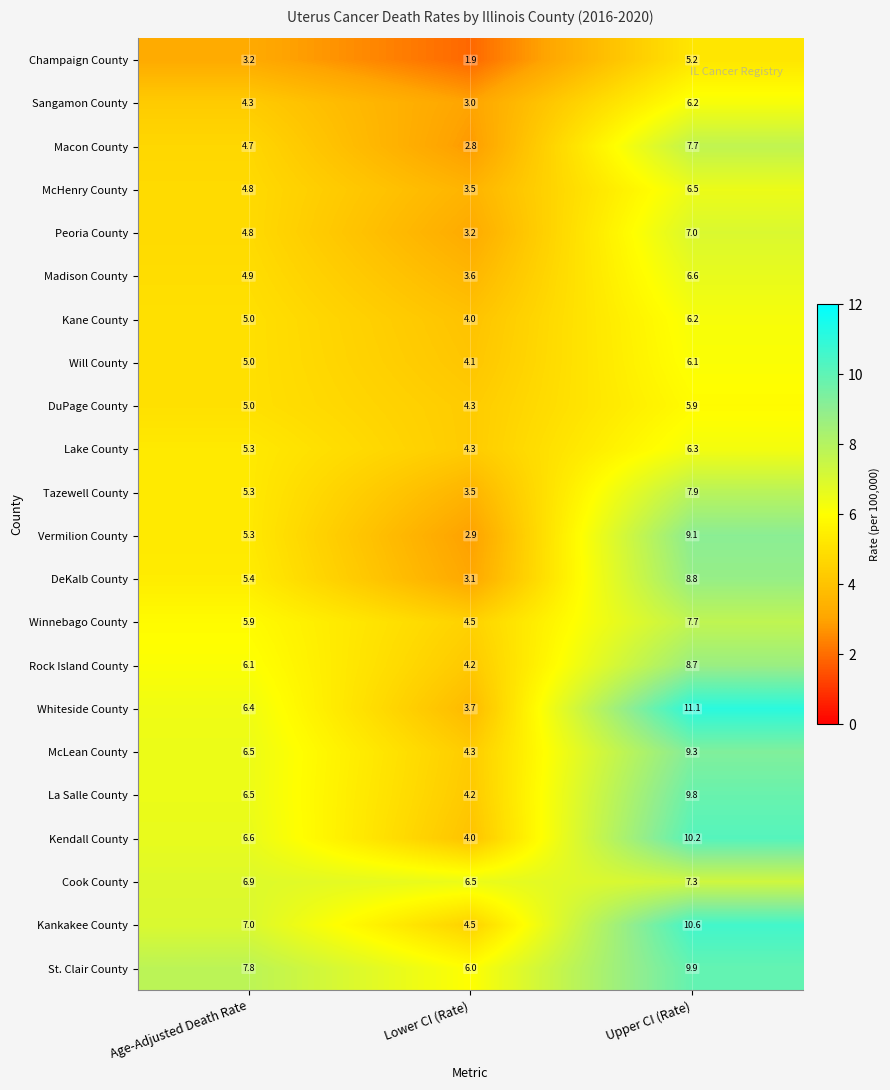

What is the maximum value for Champaign County?

5.2